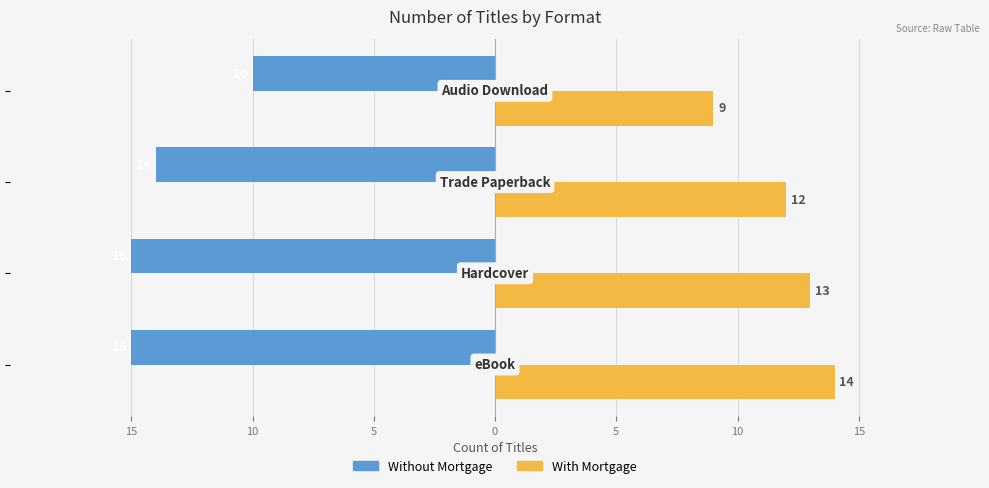

How many groups of bars are there?

4